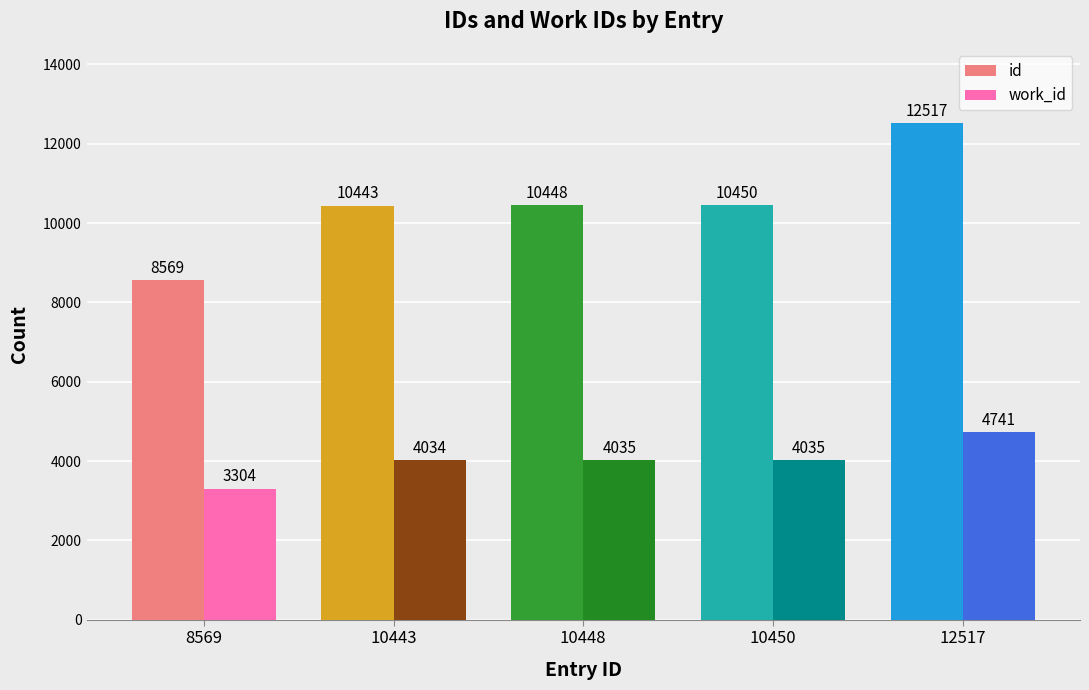

What is the value of the id bar at the 1st from the left?

8569